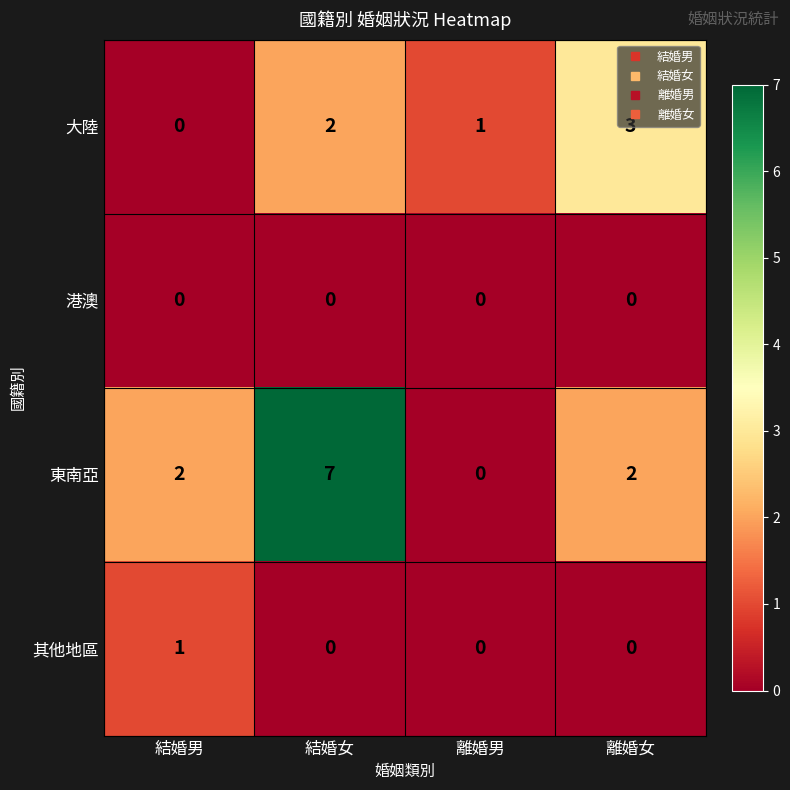

Count the 其他地區 values in the range 0 to 1.

4